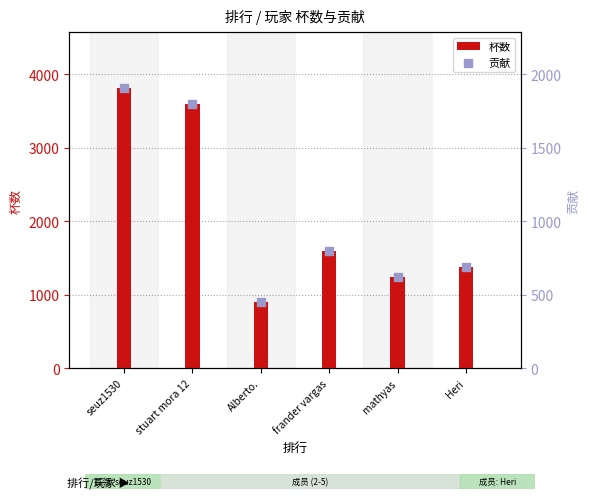

At how many categories does at least one series exceed 666?

6